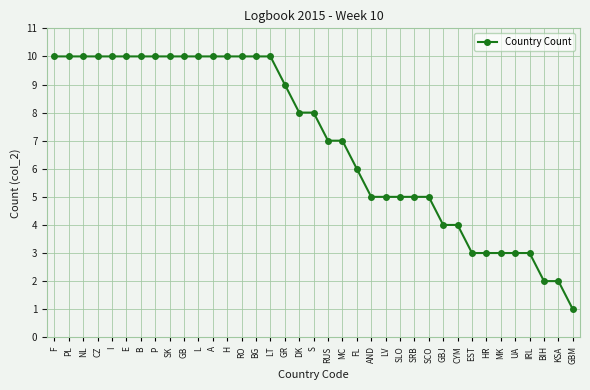

What is the maximum value shown in the chart?

10